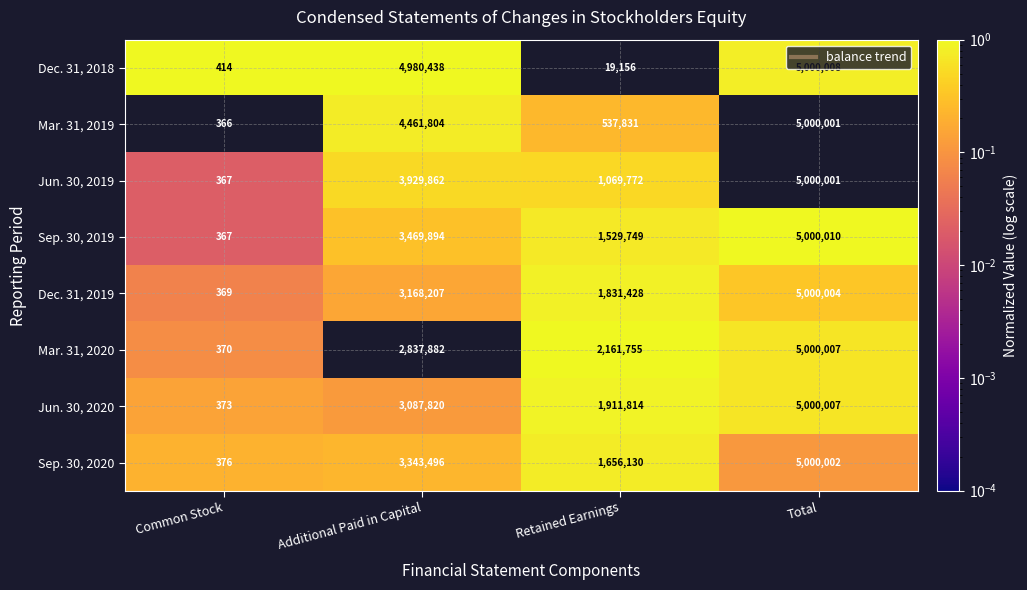

How many Dec. 31, 2019 values are between 1831428 and 5000004?

3